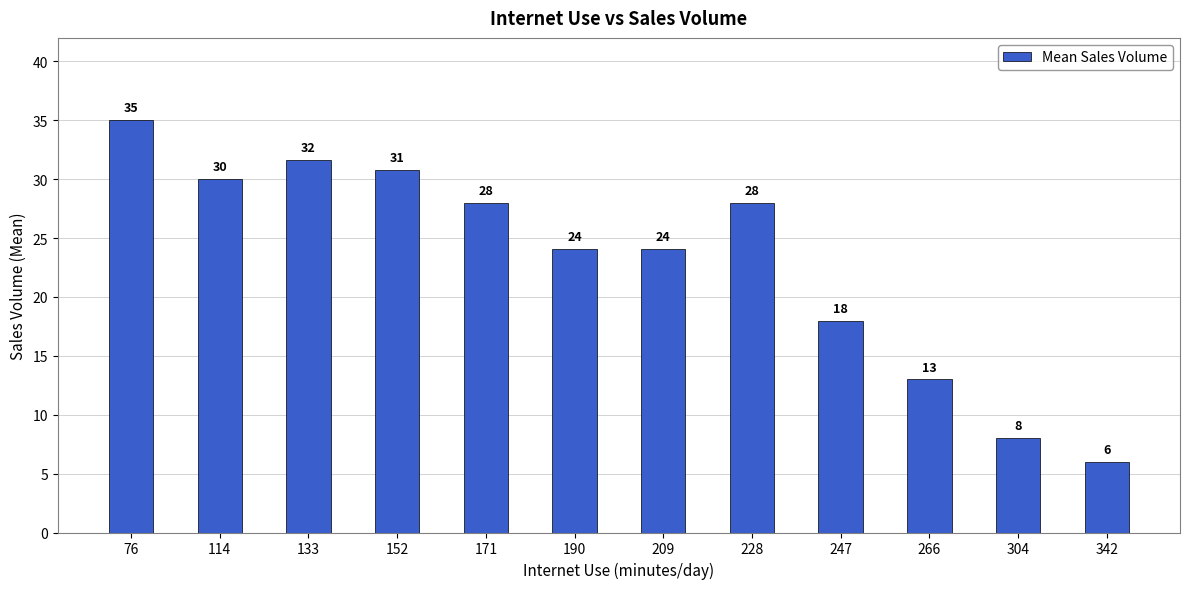

Where is the data nearest to the value 20?

247